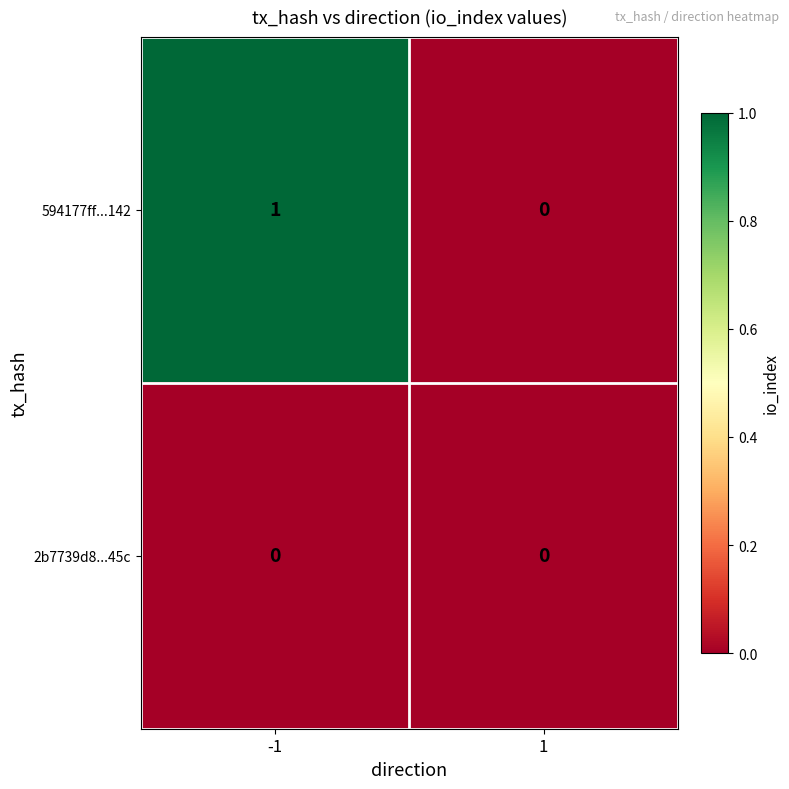

At which category does the chart reach its peak across all series?

-1